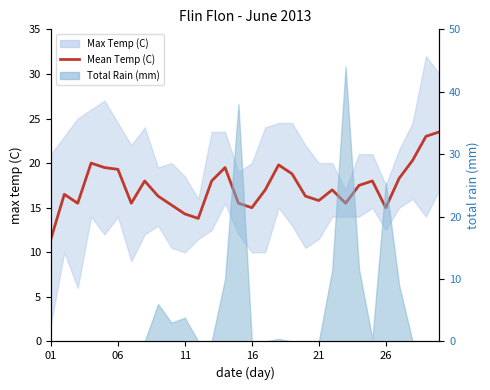

What is the sum of all values?

519.3